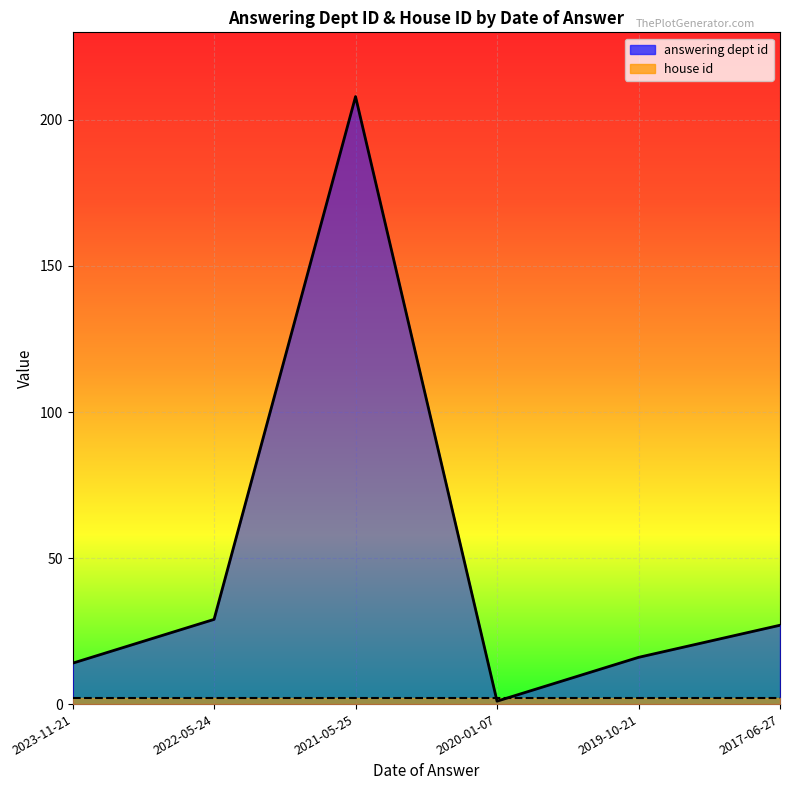

List the labels in order of value, largest first.

2021-05-25, 2022-05-24, 2017-06-27, 2019-10-21, 2023-11-21, 2020-01-07